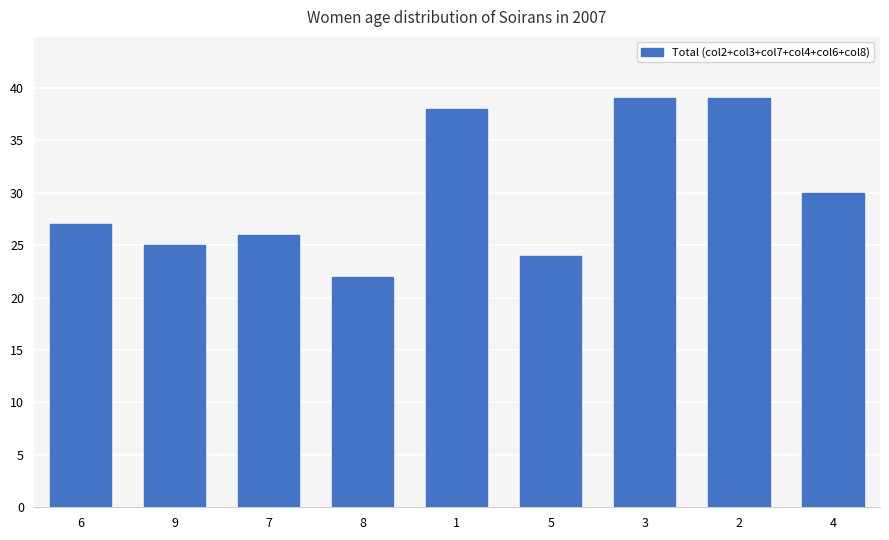

Reading right to left, extract all data points from this chart.

30	39	39	24	38	22	26	25	27